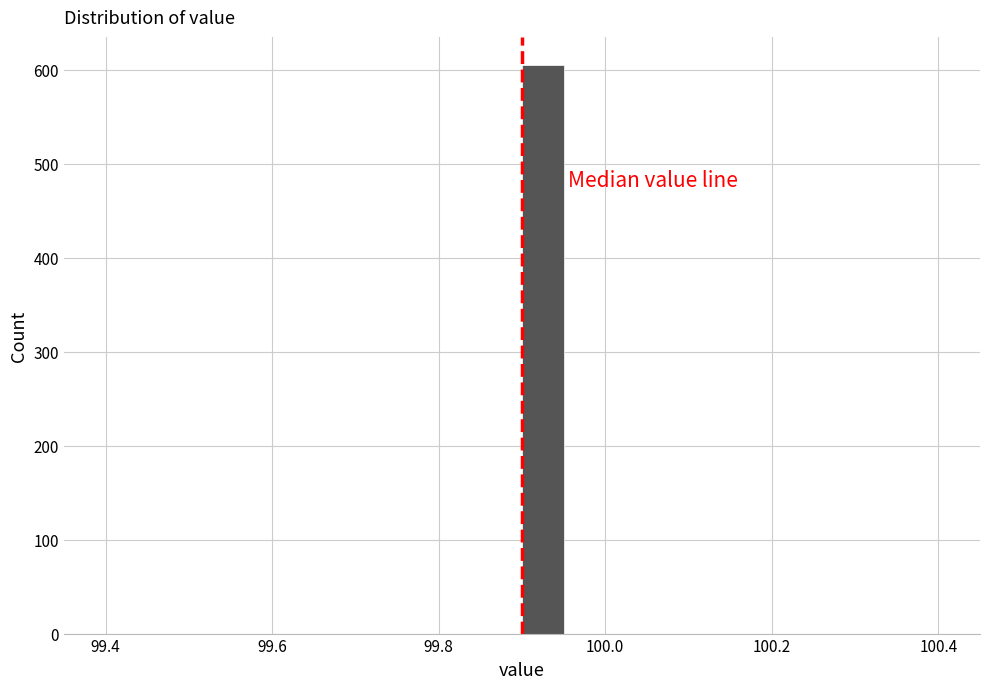

Around what value on the x-axis is the tallest bar? Give the approximate position of its centre, as read against the axis.

99.92